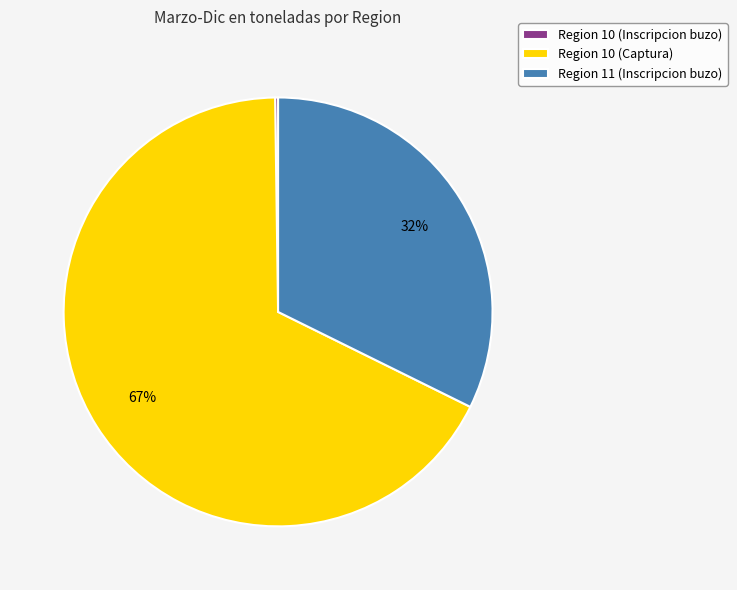

To the nearest percent, what percentage of the pie is Region 11 (Inscripcion buzo)?

32%